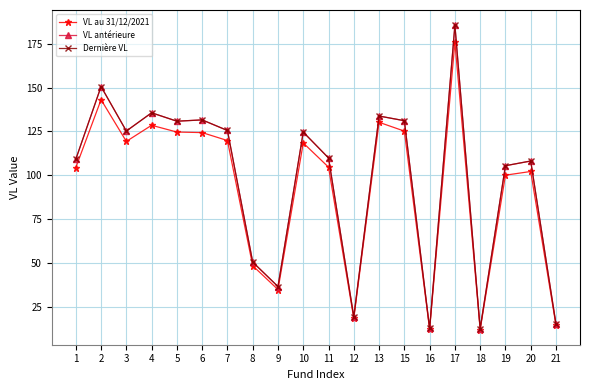

True or false: Dernière VL has a value of 78.0 at 2.

False